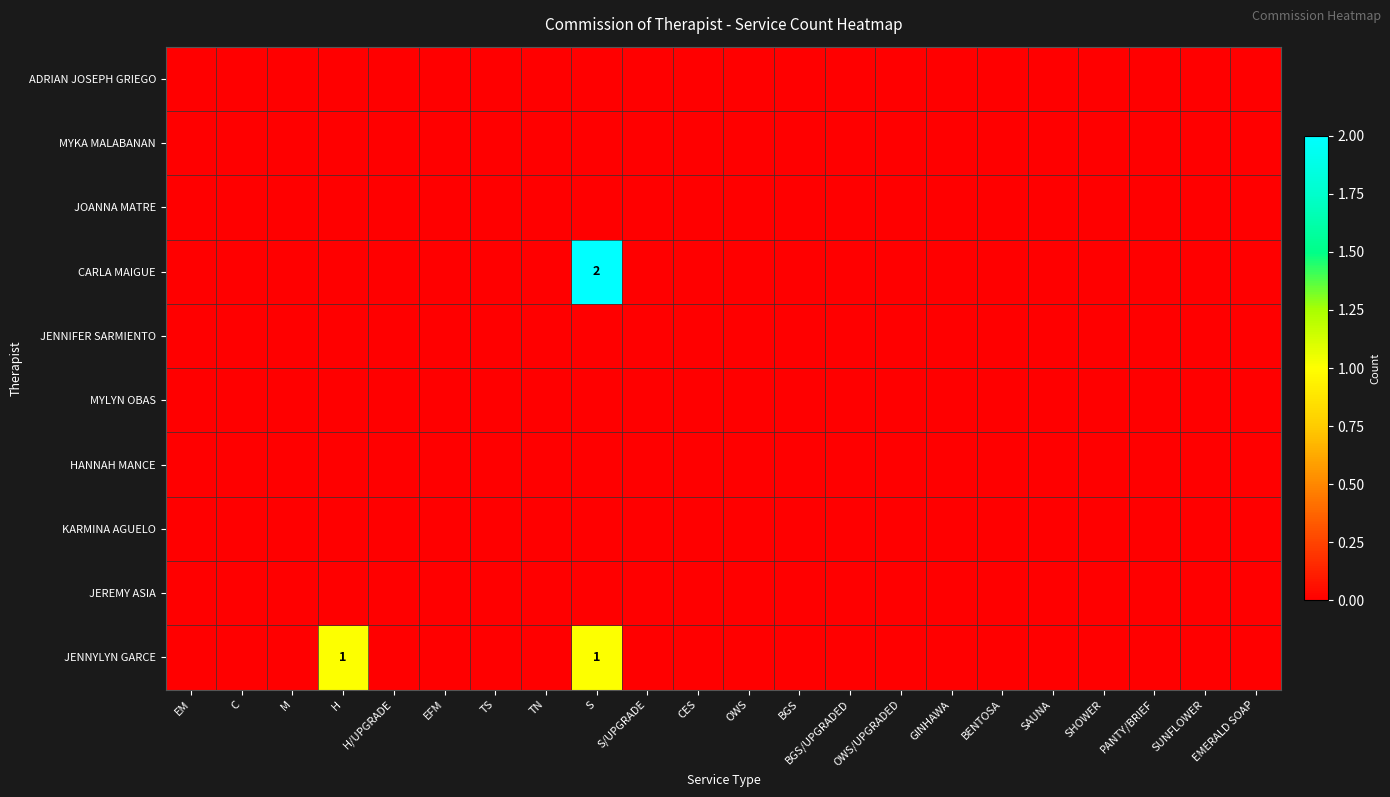

At TS, list the series in order from smallest to largest.

ADRIAN JOSEPH GRIEGO, MYKA MALABANAN, JOANNA MATRE, CARLA MAIGUE, JENNIFER SARMIENTO, MYLYN OBAS, HANNAH MANCE, KARMINA AGUELO, JEREMY ASIA, JENNYLYN GARCE